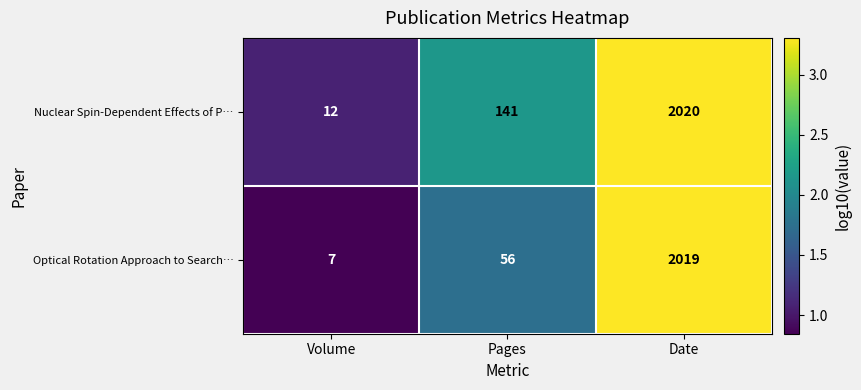

Count the number of categories in the chart.

3